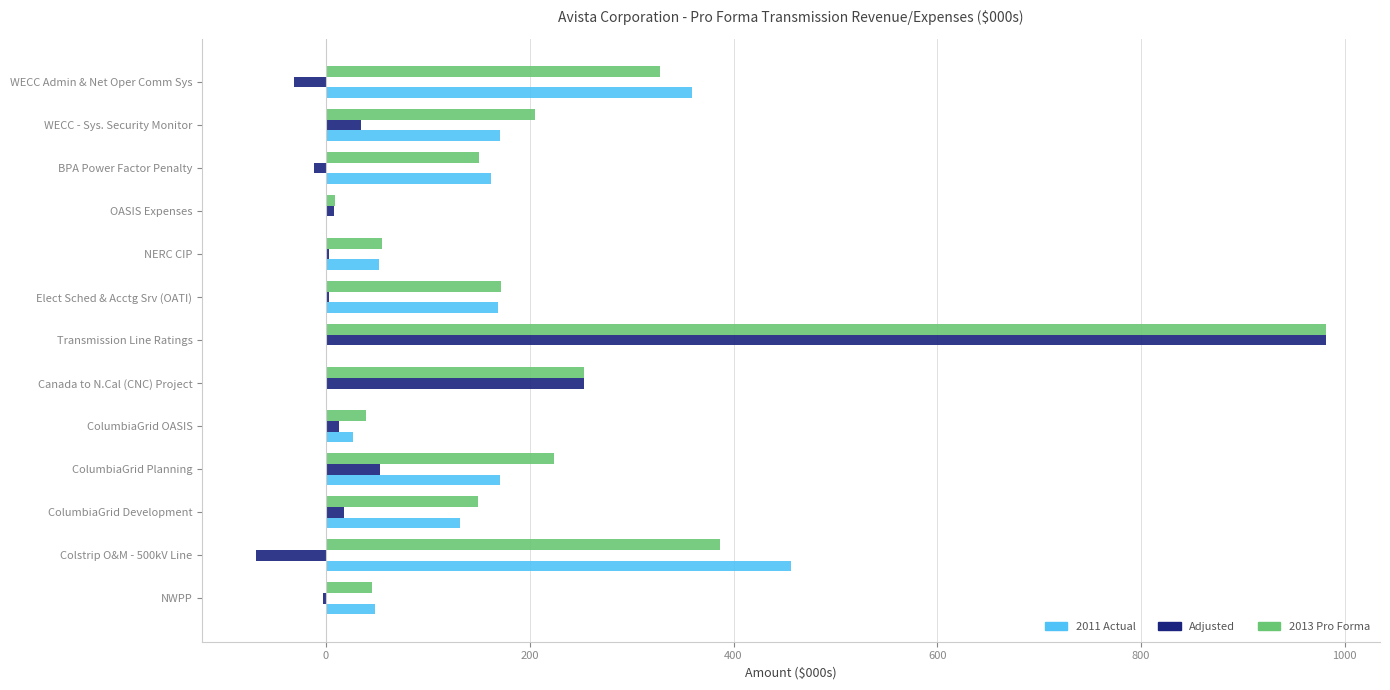

Which category has the highest value across all series?

Transmission Line Ratings